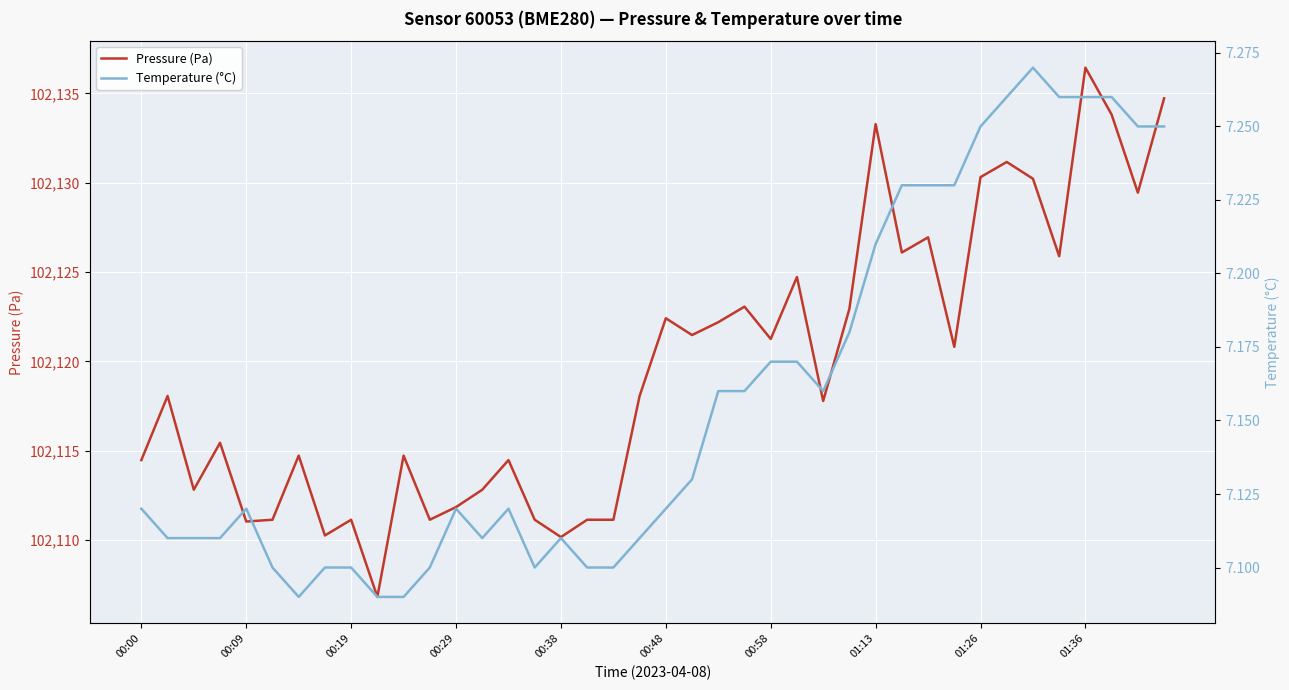

What is the difference between the Pressure (Pa) values at 15 and 37?

22.7